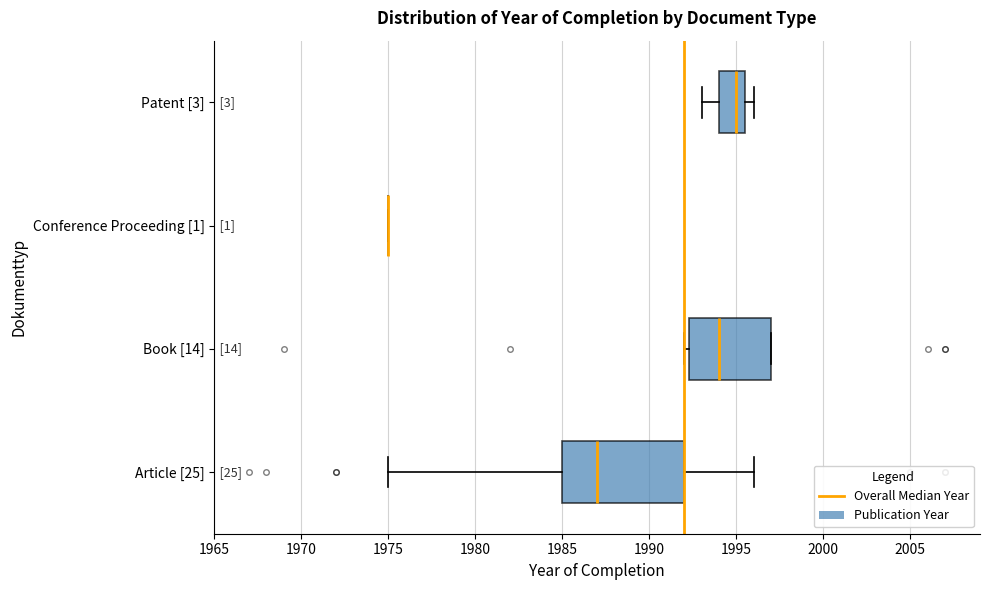

Reading bottom to top, transcribe this box plot: for each box, give where its median line is, the range the box spans, and where its two whiskers end, as read against the x-axis. The values are not printed on the chart, so give them approximately, as read against the axis.

Article [25]: median 1987.0, box 1985.0 to 1992.0, whiskers 1975.0 to 1996.0
Book [14]: median 1994.0, box 1992.5 to 1997.0, whiskers 1992.0 to 1997.0
Conference Proceeding [1]: box collapsed to a line at 1975.0, whiskers 1975.0 to 1975.0
Patent [3]: median 1995.0, box 1994.0 to 1995.5, whiskers 1993.0 to 1996.0